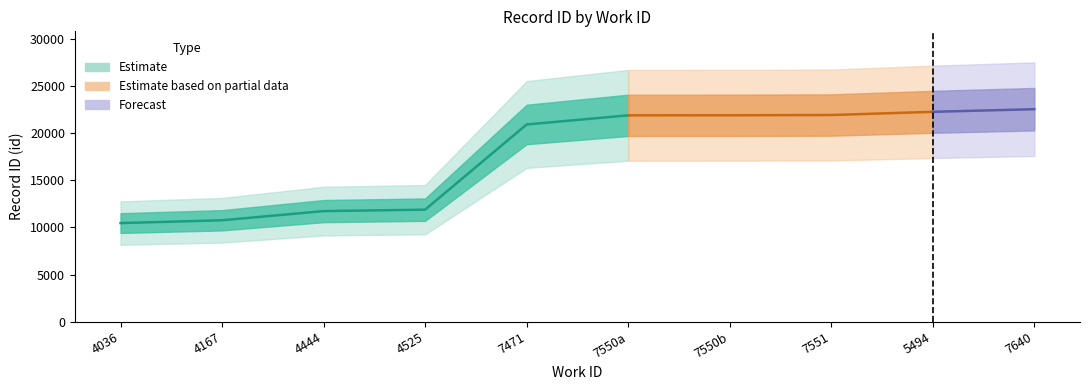

What is the label of the 1st point from the left?

4036